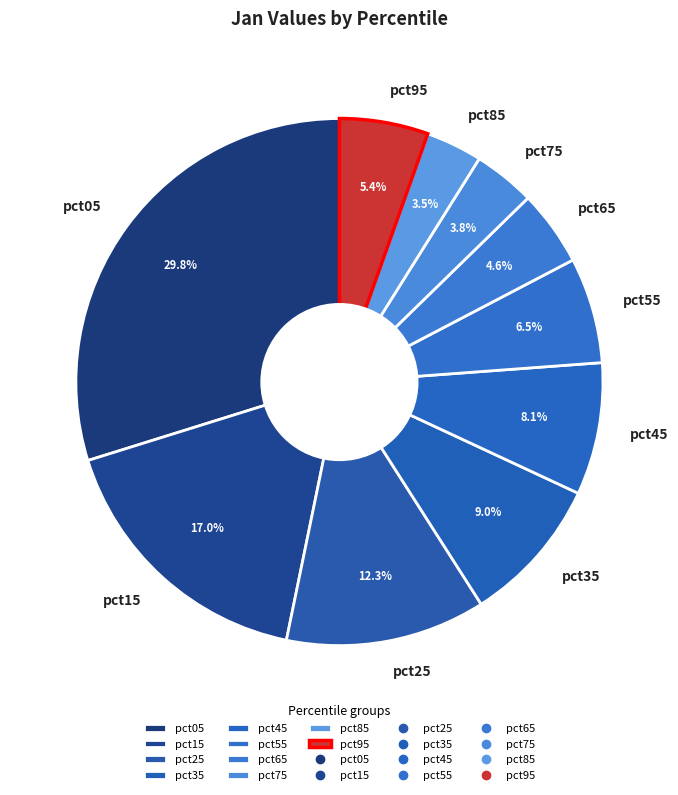

Which has a higher value, pct15 or pct55?

pct15